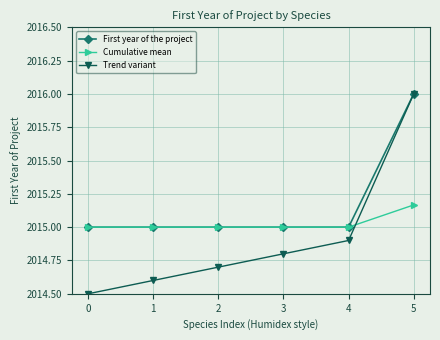

What is the value of the First year of the project point at the 6th from the left?

2016.0